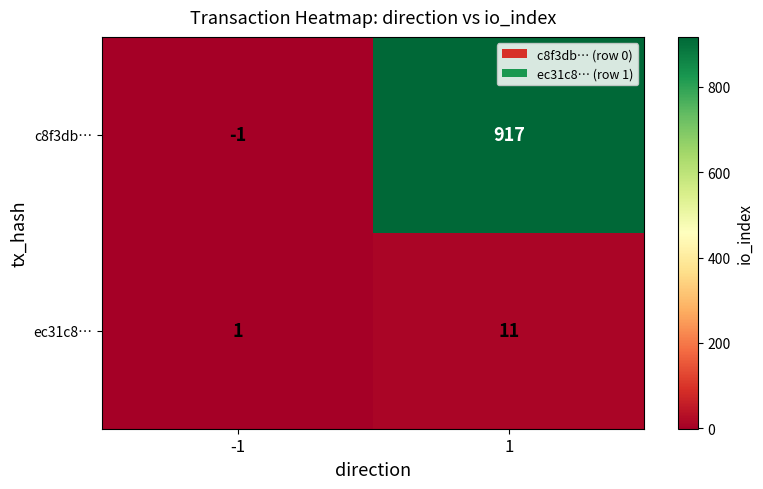

What is the greatest value displayed?

917